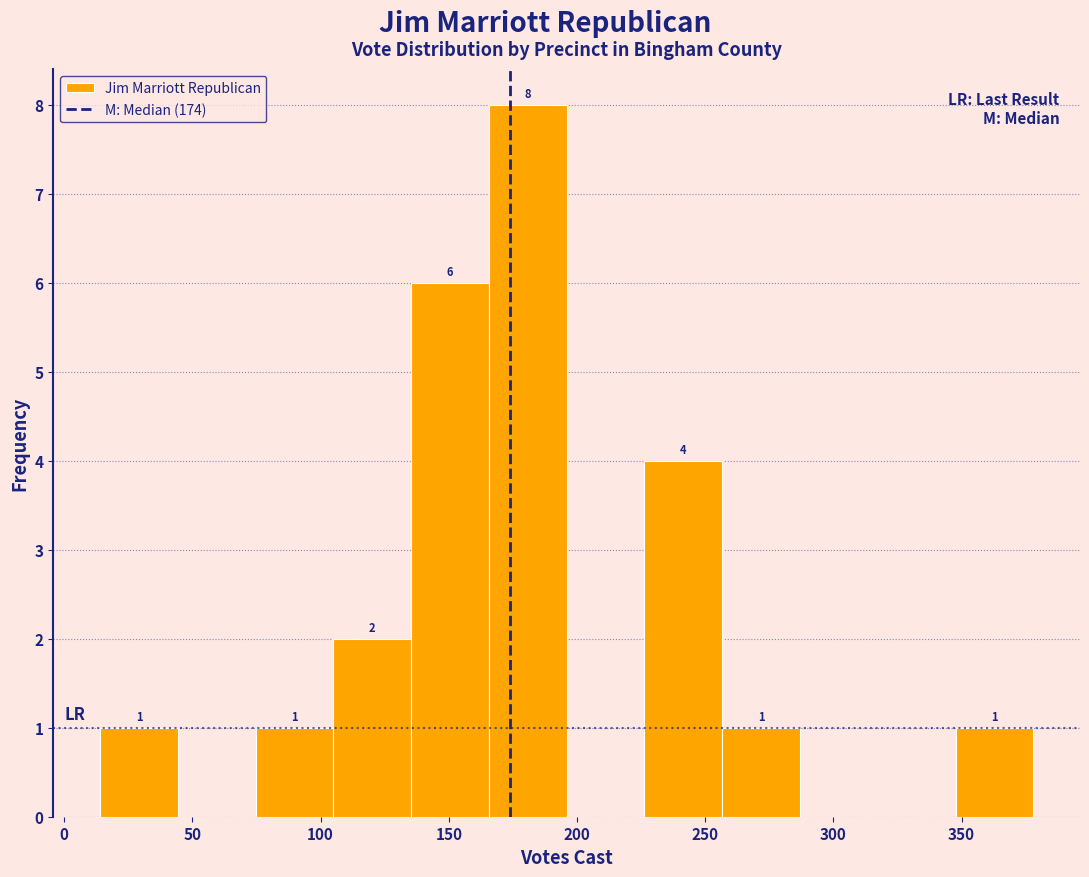

Which range on the x-axis has the tallest bar?

165 to 195